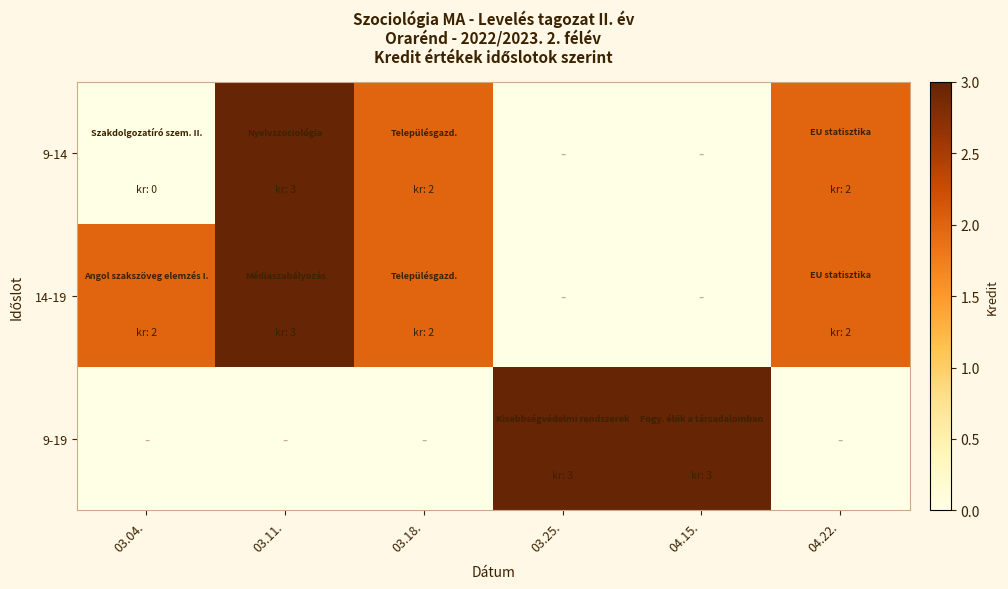

Reading left to right, transcribe all the data shown in this chart.

9-14: 03.04.=0	03.11.=3	03.18.=2	03.25.=0	04.15.=0	04.22.=2
14-19: 03.04.=2	03.11.=3	03.18.=2	03.25.=0	04.15.=0	04.22.=2
9-19: 03.04.=0	03.11.=0	03.18.=0	03.25.=3	04.15.=3	04.22.=0